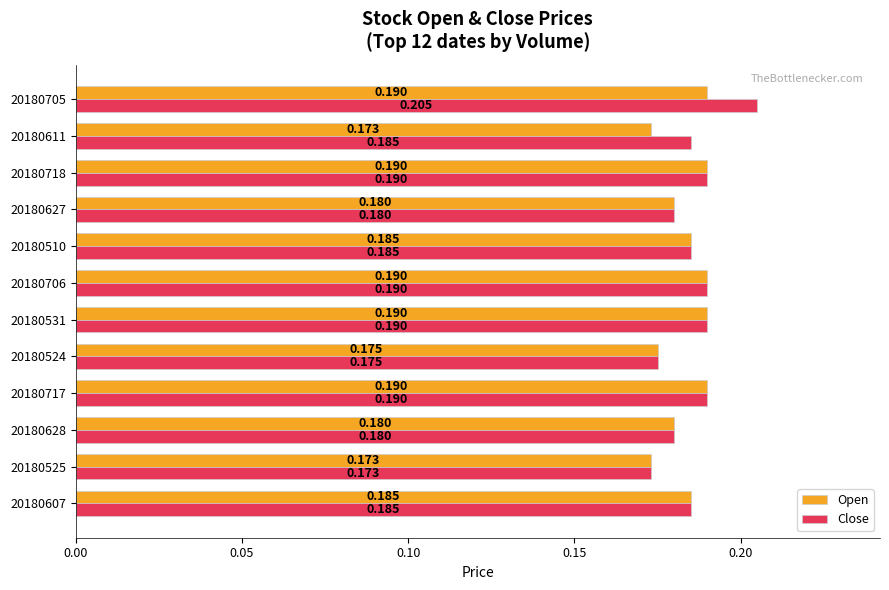

Which series has the largest total across all categories?

Close